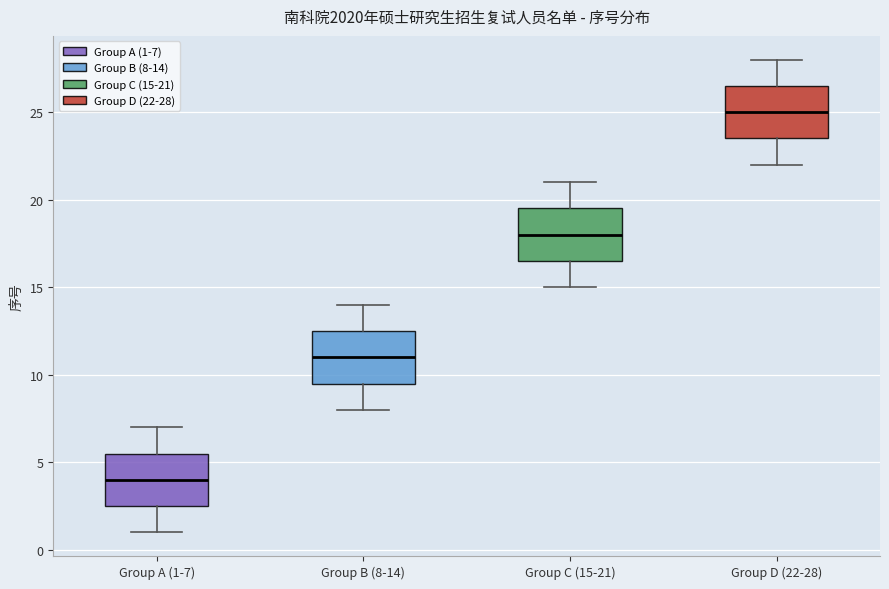

Which box has the highest median line?

Group D (22-28)